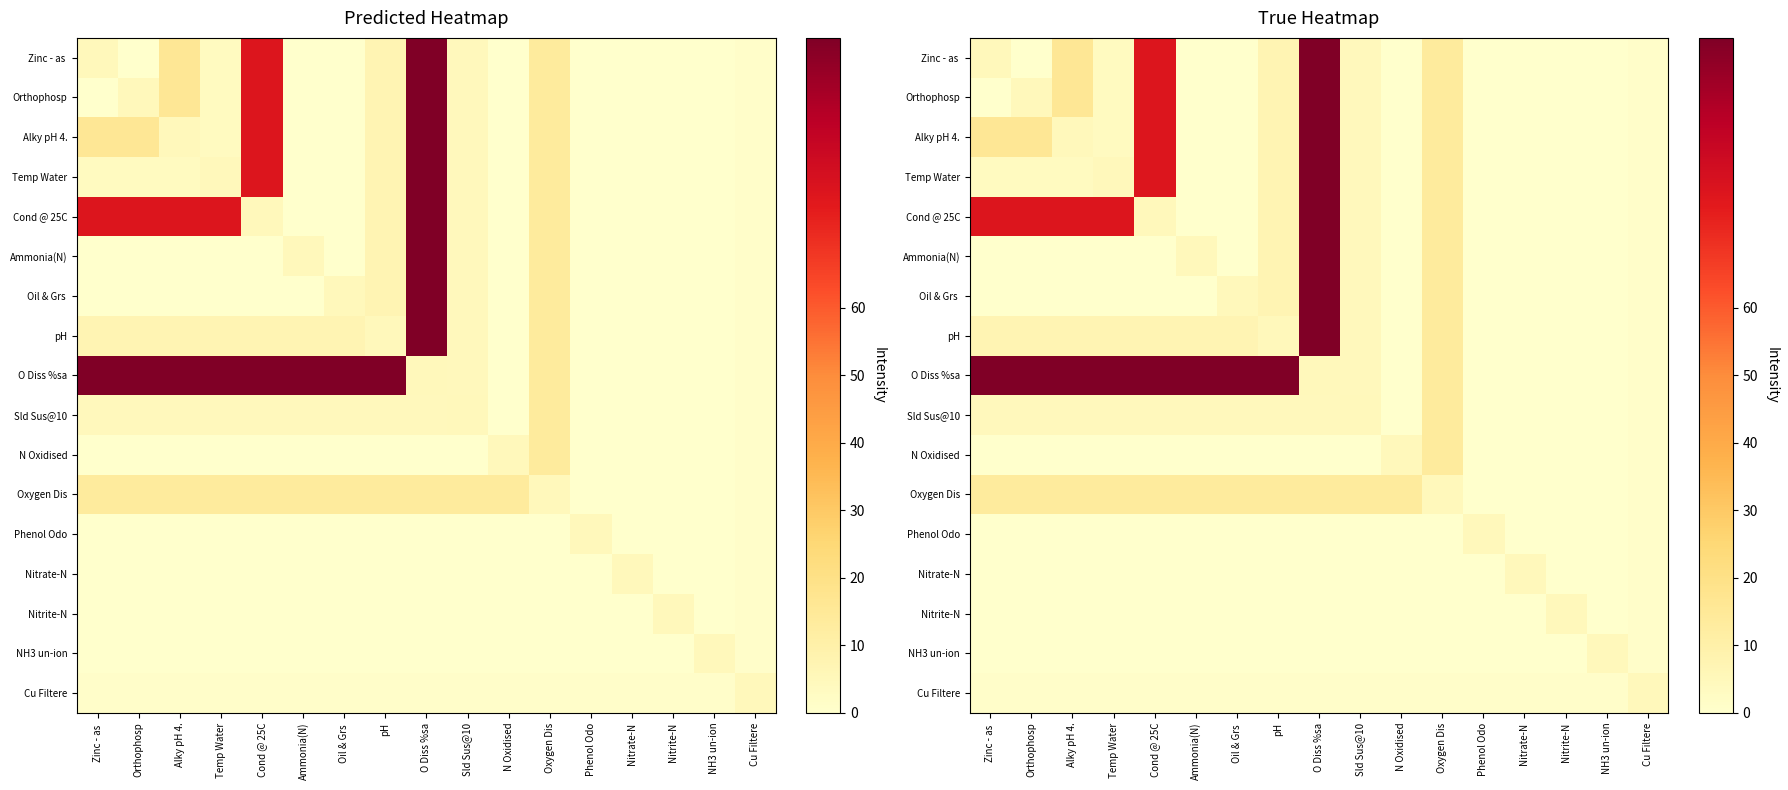

Which has a higher value, O Diss %sa or Temp Water?

O Diss %sa